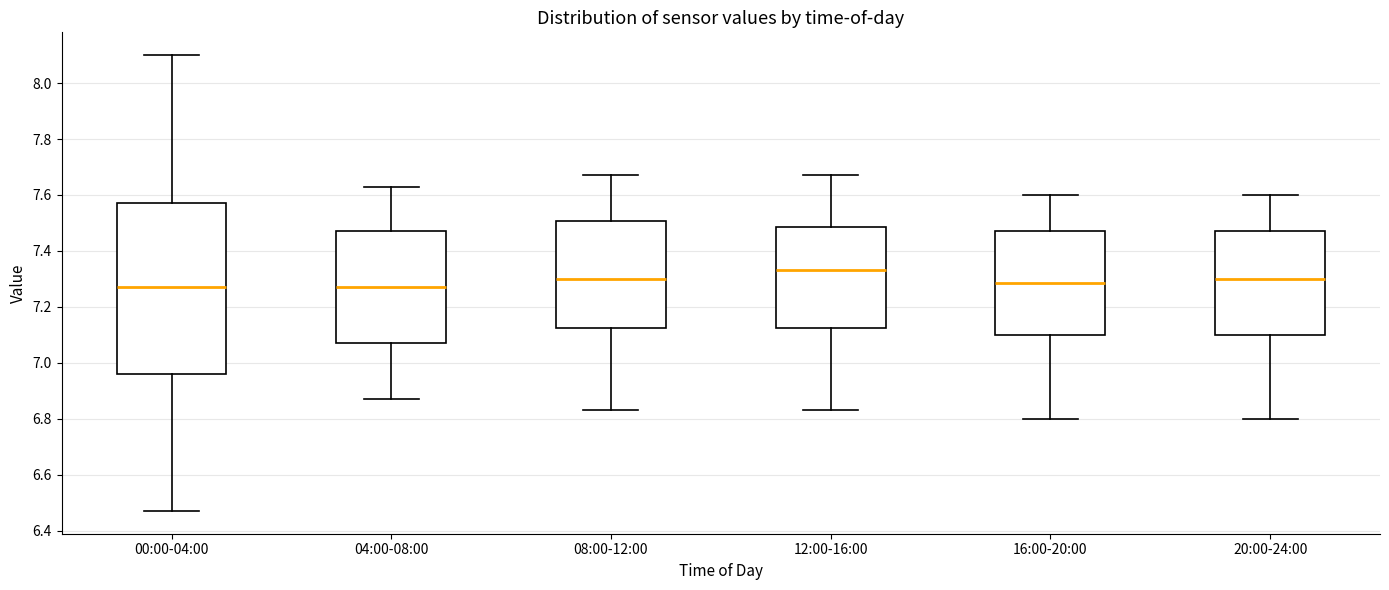

Where is the upper edge of the box for 20:00-24:00 on the y-axis? The values are not printed on the chart, so give them approximately, as read against the axis.

7.48